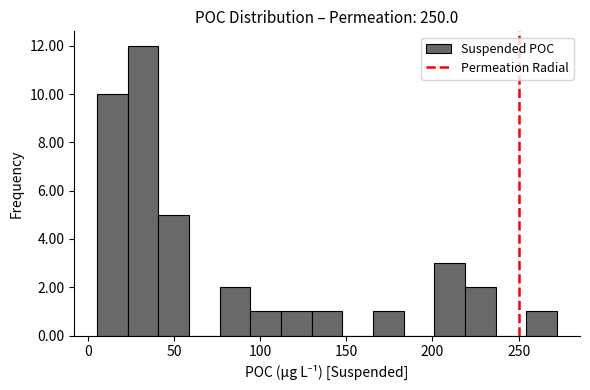

Read against the x-axis, roughly where is the centre of the tallest bar?

30